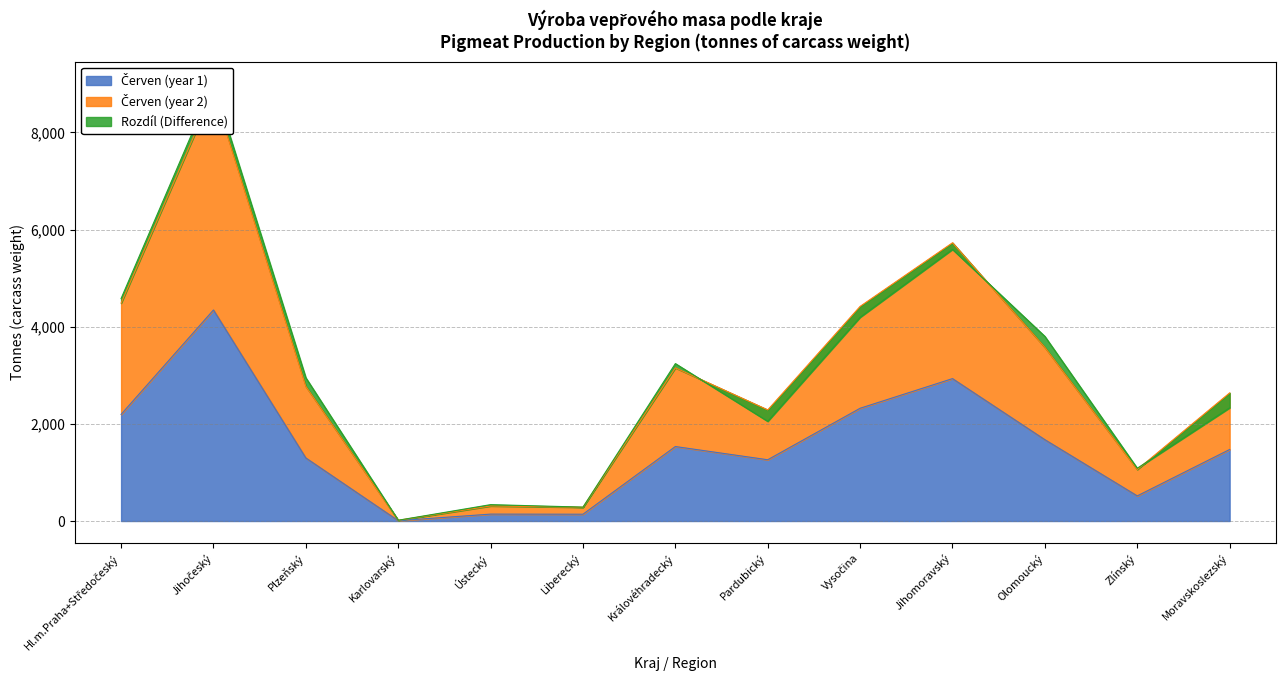

Reading left to right, extract all data points from this chart.

Červen (year 1): 2195	4344	1298	7	142	140	1533	1261	2321	2931	1674	517	1472
Červen (year 2): 4580	9005	2948	16	337	286	3240	2052	4194	5591	3800	1086	2330